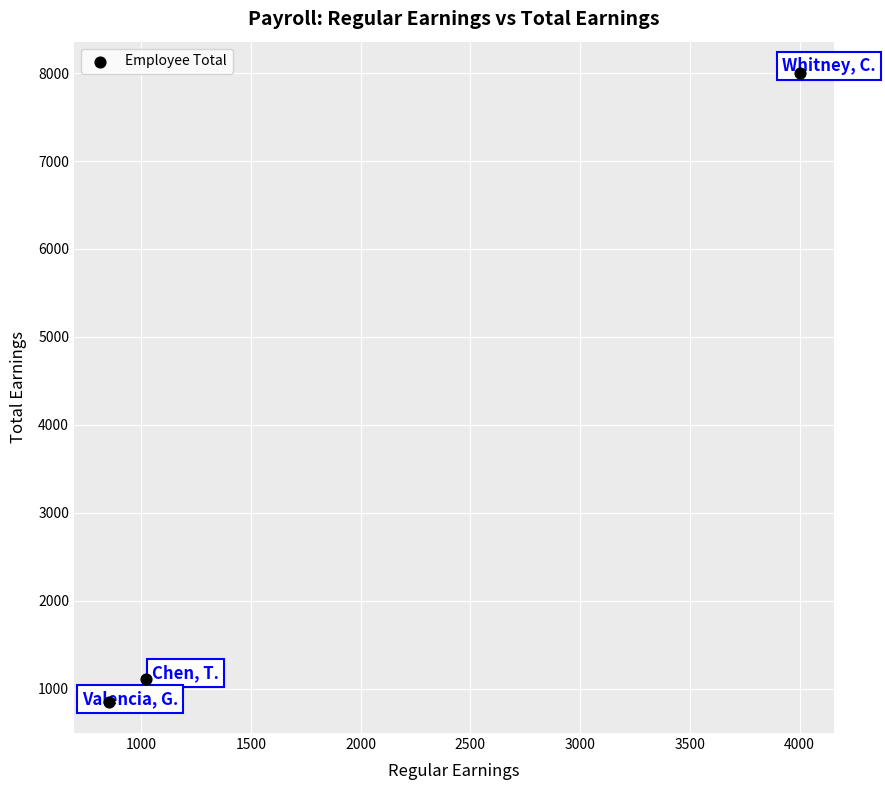

What is the range of X values (max minus min)?

3148